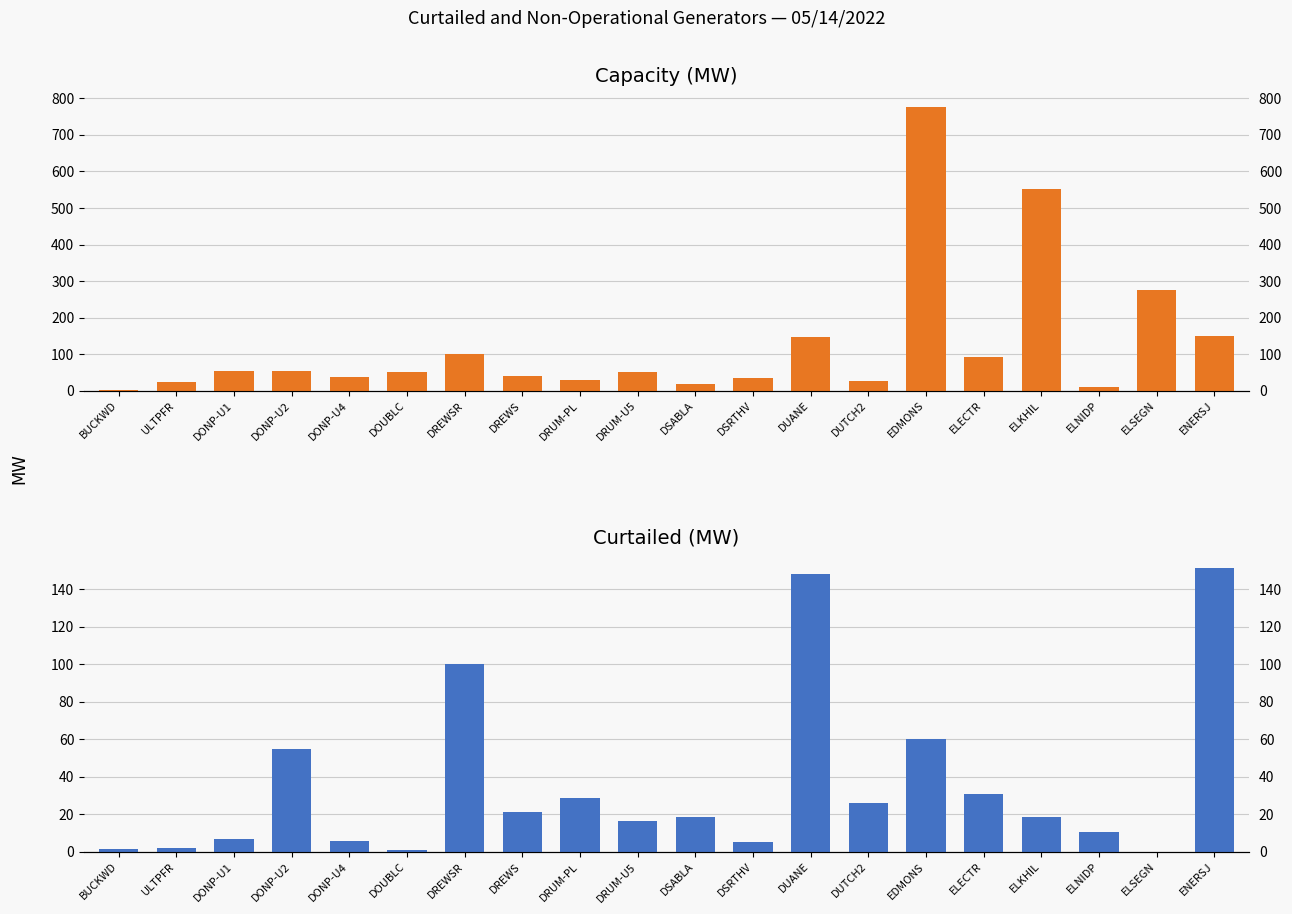

Reading left to right, extract all data points from this chart.

Capacity (MW): BUCKWD=1.3	ULTPFR=24.3	DONP-U1=55.0	DONP-U2=55.0	DONP-U4=38.0	DOUBLC=52.2	DREWSR=100.0	DREWS=41.4	DRUM-PL=28.9	DRUM-U5=50.0	DSABLA=18.5	DSRTHV=35.0	DUANE=147.8	DUTCH2=26.0	EDMONS=775.8	ELECTR=93.0	ELKHIL=551.7	ELNIDP=10.5	ELSEGN=274.3	ENERSJ=151.0
Curtailed (MW): BUCKWD=1.3	ULTPFR=2.3	DONP-U1=7.1	DONP-U2=55.0	DONP-U4=6.0	DOUBLC=1.2	DREWSR=100.0	DREWS=21.4	DRUM-PL=28.9	DRUM-U5=16.4	DSABLA=18.5	DSRTHV=5.4	DUANE=147.8	DUTCH2=26.0	EDMONS=60.0	ELECTR=31.0	ELKHIL=18.7	ELNIDP=10.5	ELSEGN=0.0	ENERSJ=151.0